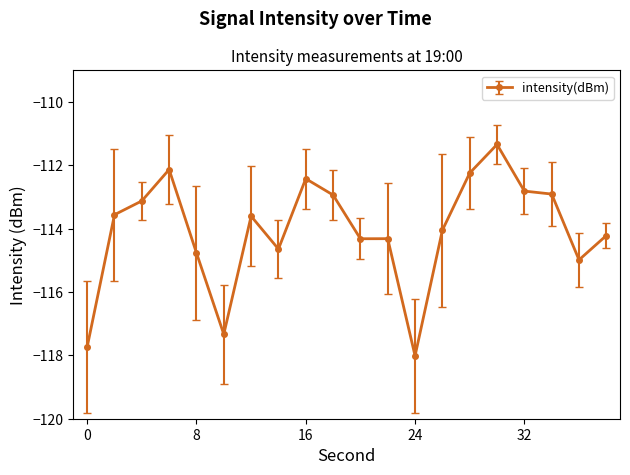

Reading left to right, list all the values displayed in this chart.

-117.7	-113.6	-113.1	-112.1	-114.8	-117.3	-113.6	-114.6	-112.4	-112.9	-114.3	-114.3	-118.0	-114.0	-112.2	-111.3	-112.8	-112.9	-115.0	-114.2